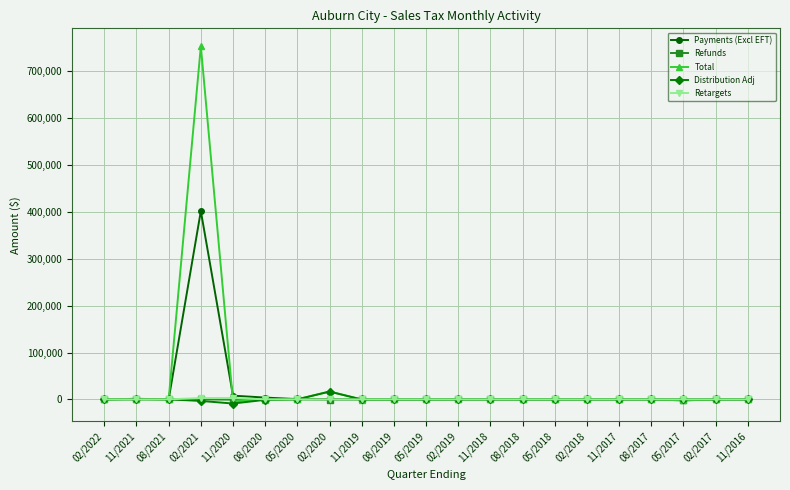

What is the difference between the maximum and second lowest values in the Refunds series?

675.6